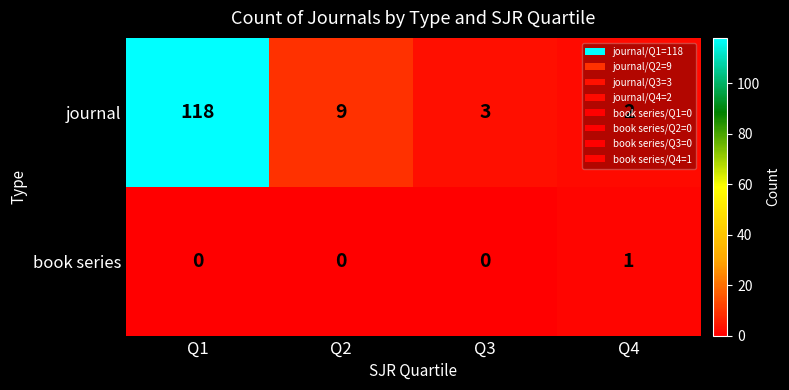

Which series has the largest range (max minus min)?

journal